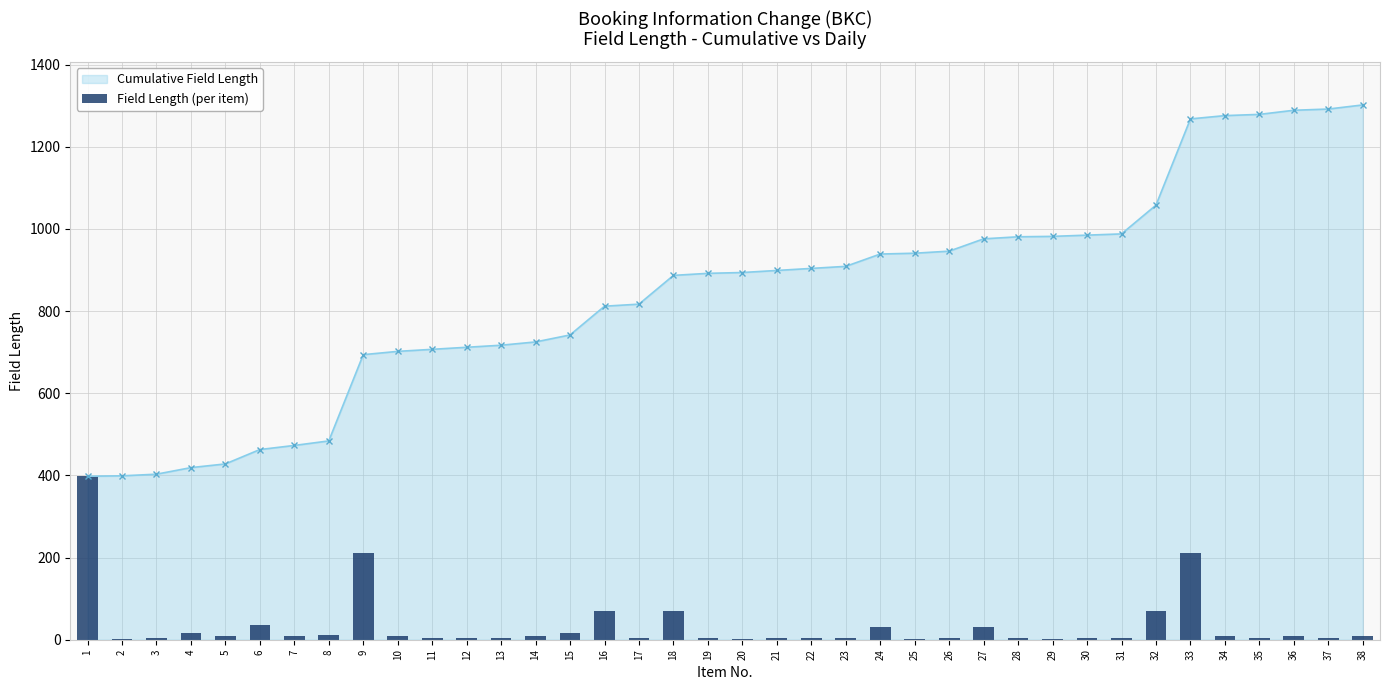

How many bars are there in total?

38